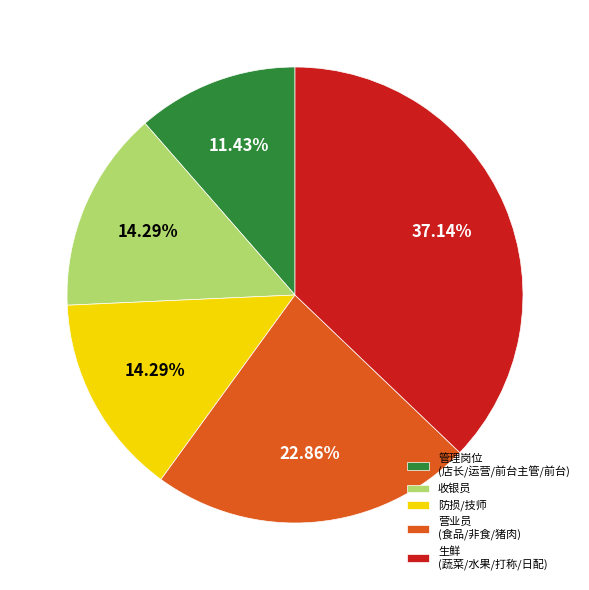

Is there any slice that represents more than half of the pie?

No